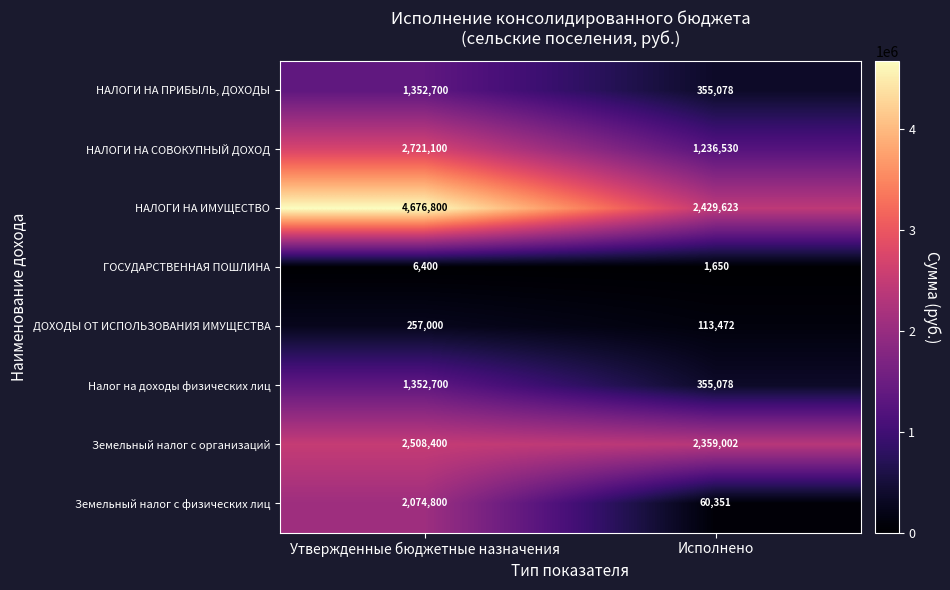

Count the number of categories in the chart.

2